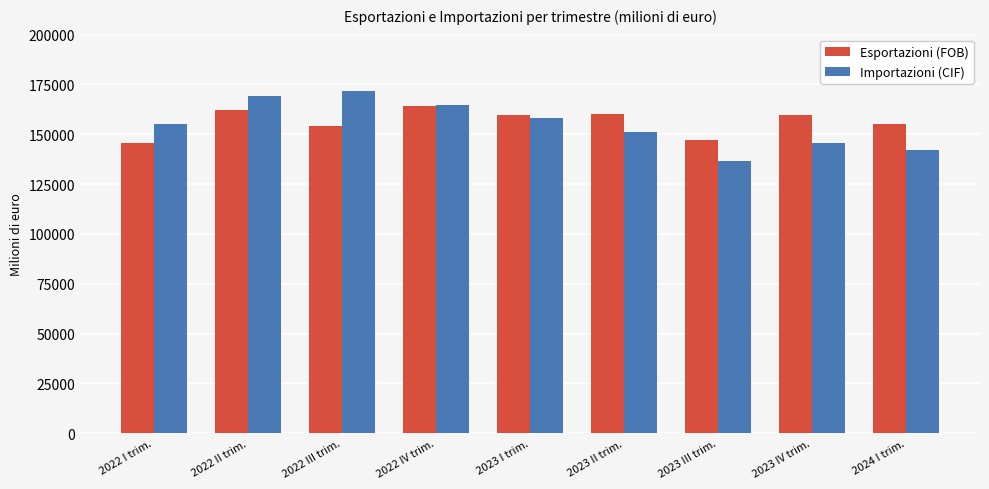

Rank the series at 2023 II trim. from highest to lowest value.

Esportazioni (FOB), Importazioni (CIF)